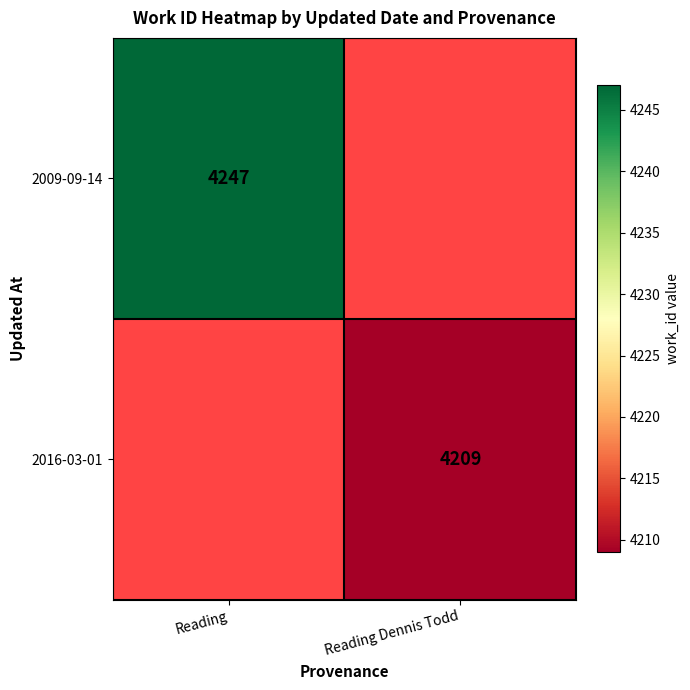

Is it true that 2016-03-01 equals 6033.5 at Reading Dennis Todd?

False